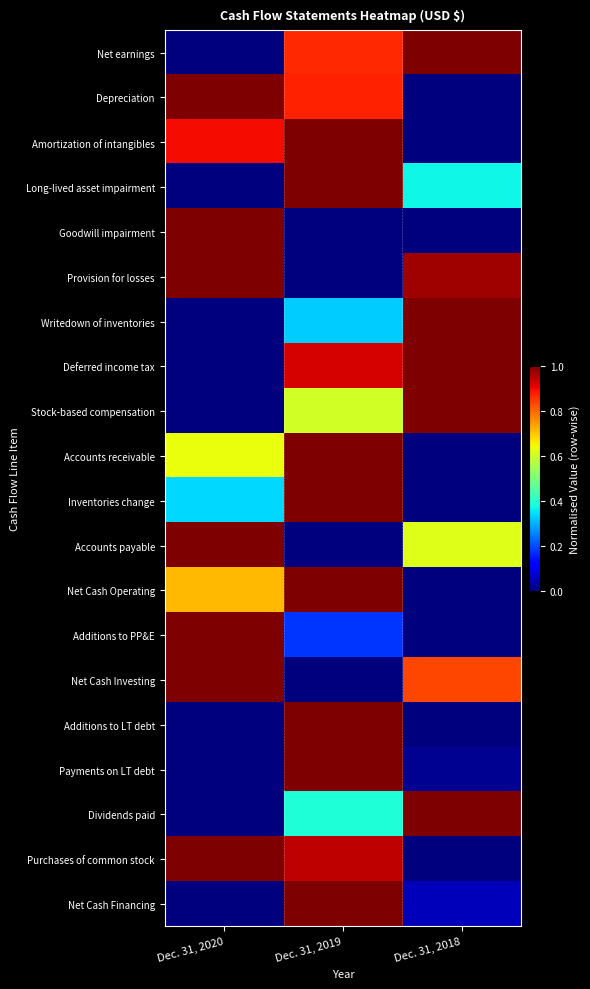

Reading left to right, transcribe all the data shown in this chart.

Net earnings: Dec. 31, 2020=0.0	Dec. 31, 2019=0.9	Dec. 31, 2018=1.0
Depreciation: Dec. 31, 2020=1.0	Dec. 31, 2019=0.9	Dec. 31, 2018=0.0
Amortization of intangibles: Dec. 31, 2020=0.9	Dec. 31, 2019=1.0	Dec. 31, 2018=0.0
Long-lived asset impairment: Dec. 31, 2020=0.0	Dec. 31, 2019=1.0	Dec. 31, 2018=0.4
Goodwill impairment: Dec. 31, 2020=1.0	Dec. 31, 2019=0.0	Dec. 31, 2018=0.0
Provision for losses: Dec. 31, 2020=1.0	Dec. 31, 2019=0.0	Dec. 31, 2018=1.0
Writedown of inventories: Dec. 31, 2020=0.0	Dec. 31, 2019=0.3	Dec. 31, 2018=1.0
Deferred income tax: Dec. 31, 2020=0.0	Dec. 31, 2019=0.9	Dec. 31, 2018=1.0
Stock-based compensation: Dec. 31, 2020=0.0	Dec. 31, 2019=0.6	Dec. 31, 2018=1.0
Accounts receivable: Dec. 31, 2020=0.6	Dec. 31, 2019=1.0	Dec. 31, 2018=0.0
Inventories change: Dec. 31, 2020=0.3	Dec. 31, 2019=1.0	Dec. 31, 2018=0.0
Accounts payable: Dec. 31, 2020=1.0	Dec. 31, 2019=0.0	Dec. 31, 2018=0.6
Net Cash Operating: Dec. 31, 2020=0.7	Dec. 31, 2019=1.0	Dec. 31, 2018=0.0
Additions to PP&E: Dec. 31, 2020=1.0	Dec. 31, 2019=0.2	Dec. 31, 2018=0.0
Net Cash Investing: Dec. 31, 2020=1.0	Dec. 31, 2019=0.0	Dec. 31, 2018=0.8
Additions to LT debt: Dec. 31, 2020=0.0	Dec. 31, 2019=1.0	Dec. 31, 2018=0.0
Payments on LT debt: Dec. 31, 2020=0.0	Dec. 31, 2019=1.0	Dec. 31, 2018=0.0
Dividends paid: Dec. 31, 2020=0.0	Dec. 31, 2019=0.4	Dec. 31, 2018=1.0
Purchases of common stock: Dec. 31, 2020=1.0	Dec. 31, 2019=0.9	Dec. 31, 2018=0.0
Net Cash Financing: Dec. 31, 2020=0.0	Dec. 31, 2019=1.0	Dec. 31, 2018=0.1